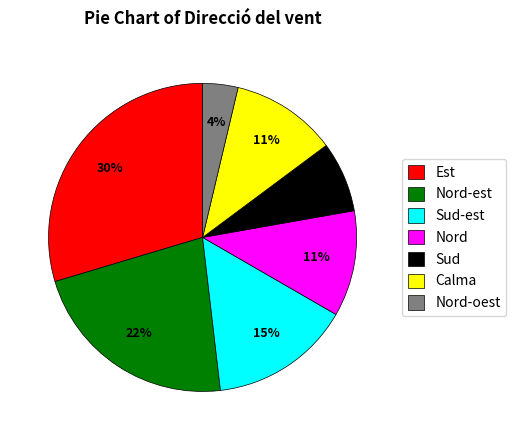

Does Nord-oest represent more than half of the total?

No